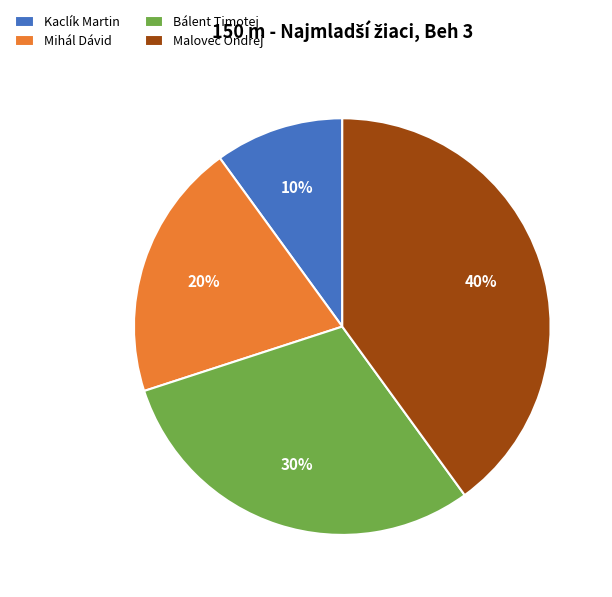

Which category has the smallest portion of the pie?

Kaclík Martin